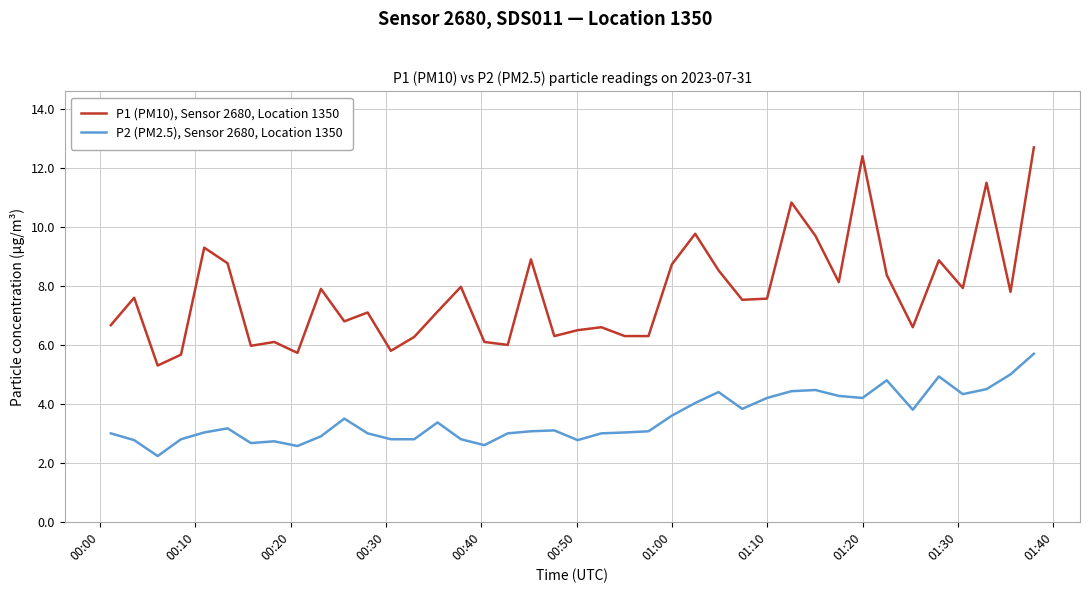

True or false: P1 (PM10), Sensor 2680, Location 1350 and P2 (PM2.5), Sensor 2680, Location 1350 intersect in this chart.

False